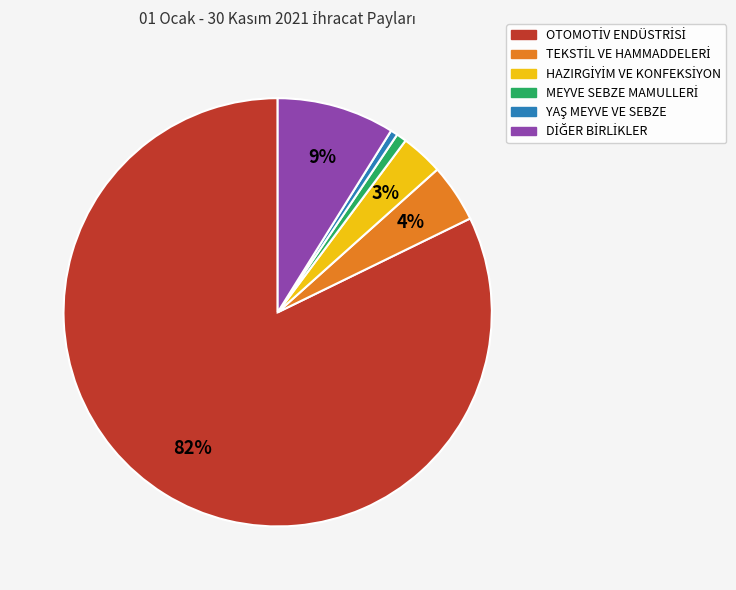

Does any single category account for the majority?

Yes